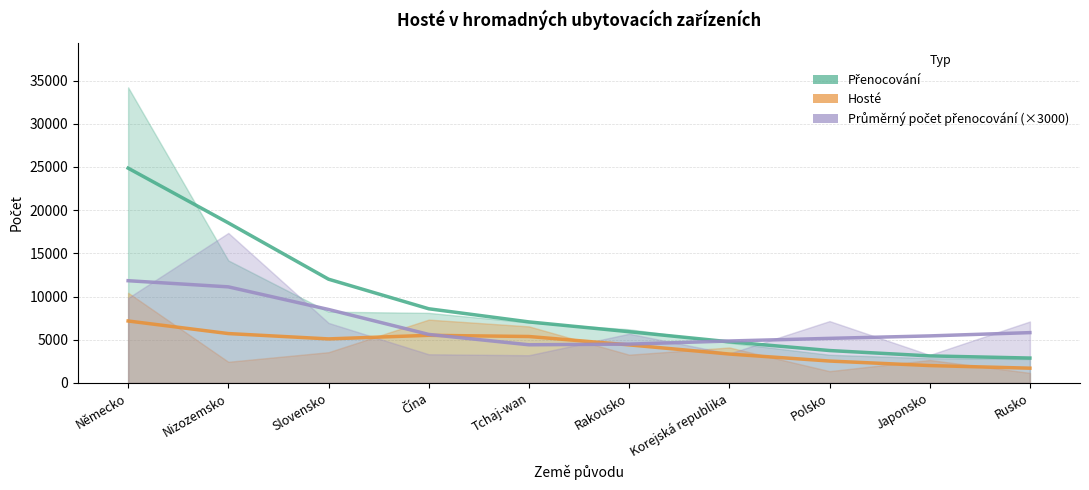

Reading left to right, list all the values displayed in this chart.

Přenocování: 24861.1	18525.9	12009.8	8585.5	7065.6	5931.0	4763.4	3752.0	3130.8	2881.8
Hosté: 7172.0	5716.1	5098.1	5513.5	5375.8	4407.2	3347.8	2536.4	2012.7	1709.5
Průměrný počet přenocování (×3000): 11833.4	11122.2	8503.7	5616.9	4417.7	4495.0	4855.4	5160.8	5445.0	5824.9